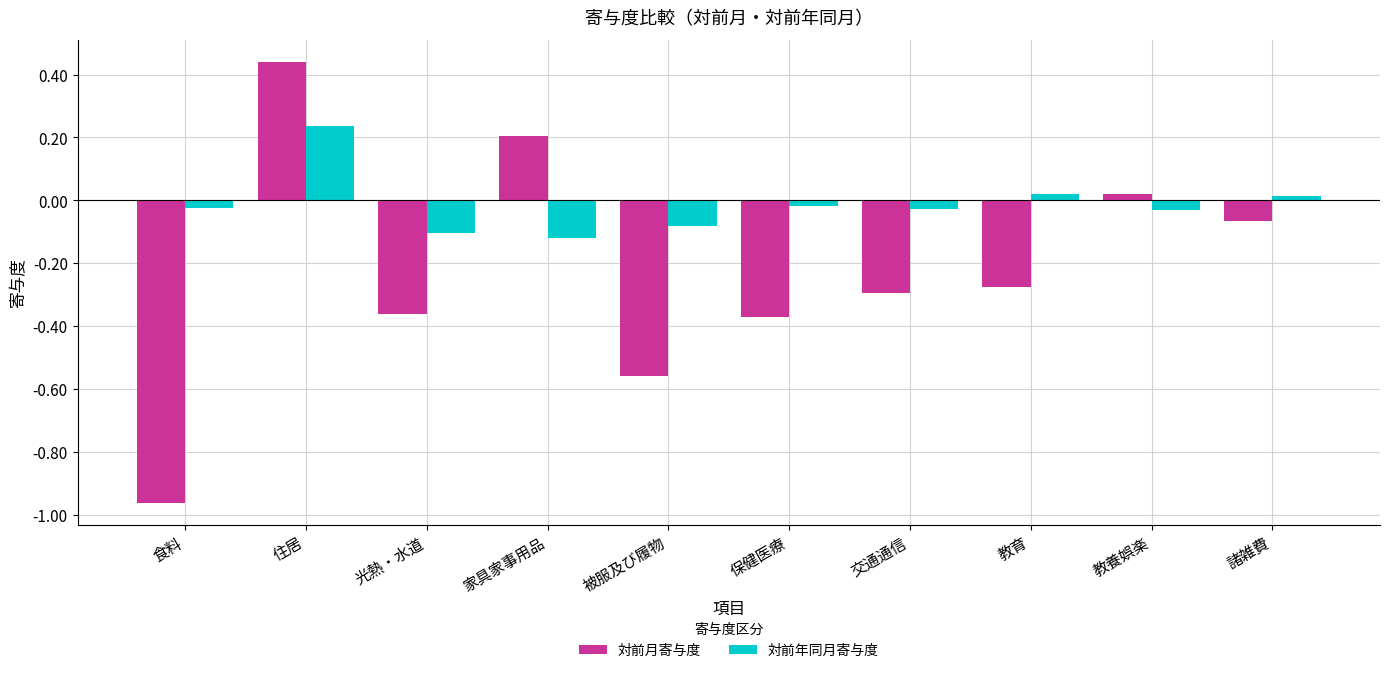

At which label is 対前月寄与度 closest to 0?

教養娯楽